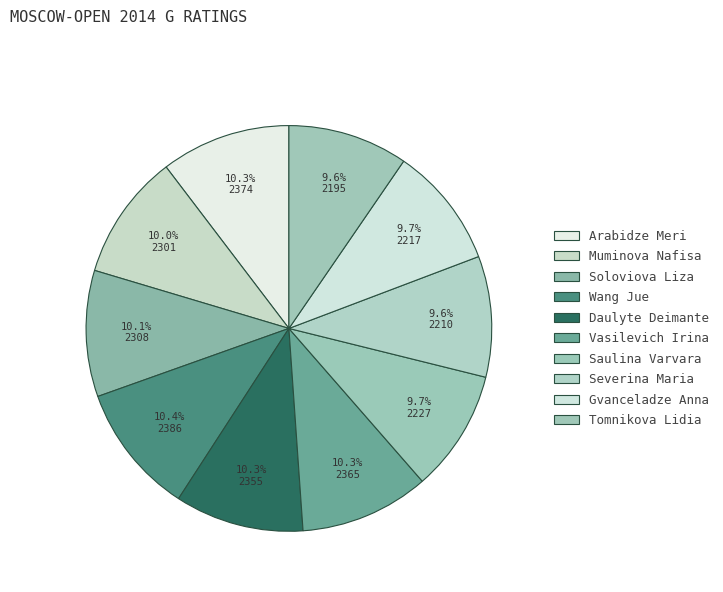

How many segments does this pie chart have?

10